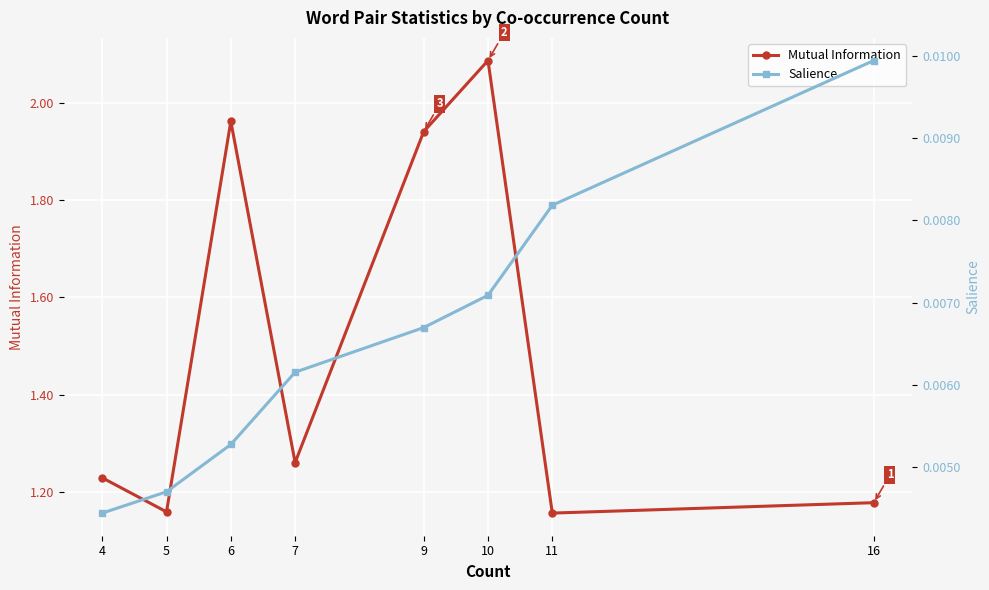

How many interior local peaks does the Mutual Information series have?

2